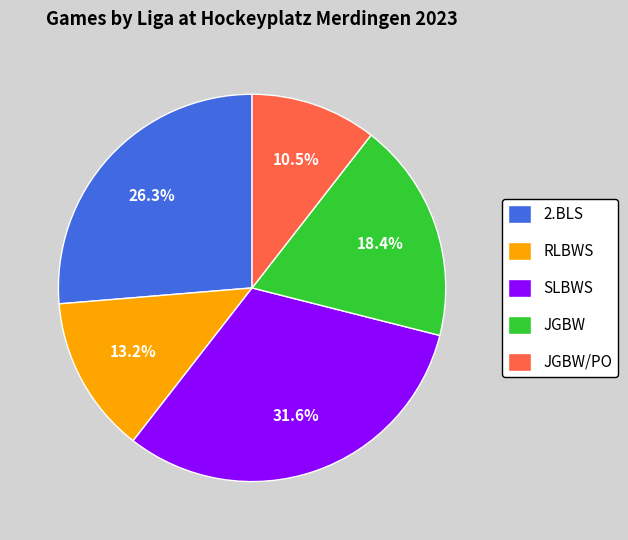

Approximately how many times larger is the value at JGBW compared to SLBWS?

0.6